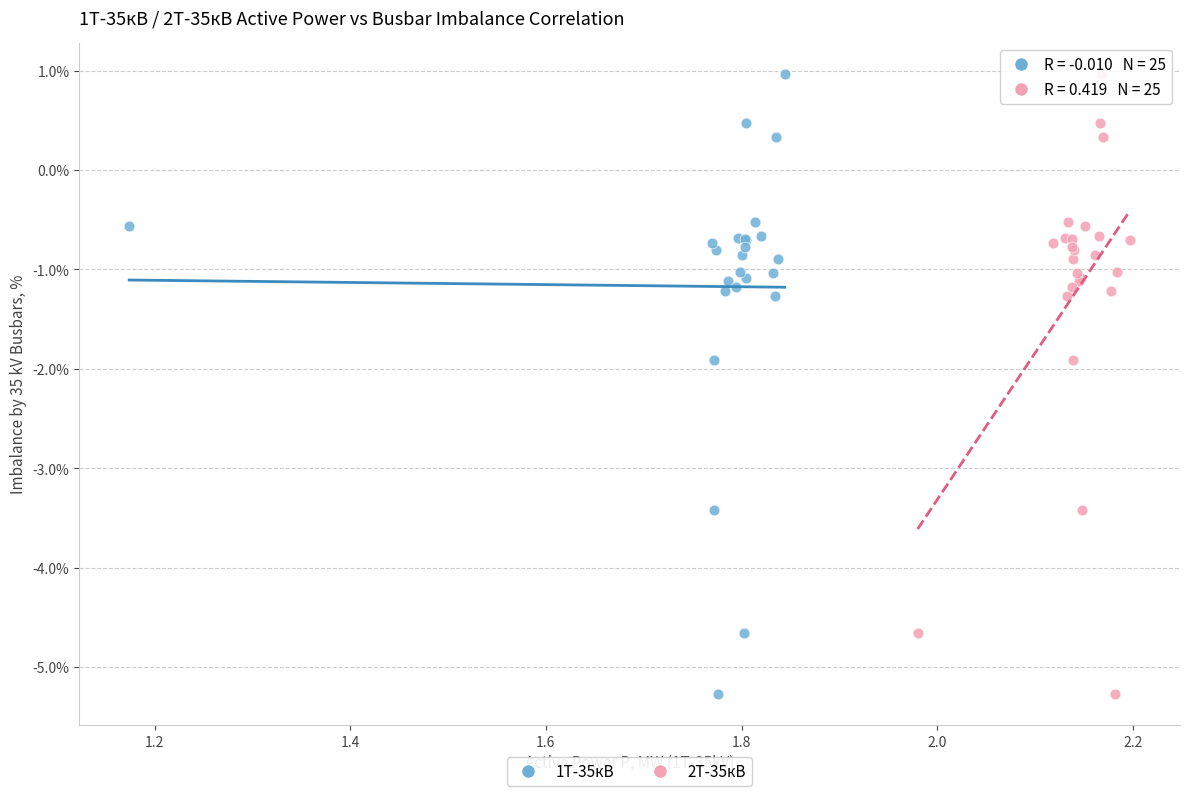

What are all the series names shown in the legend?

1Т-35кВ, 2Т-35кВ